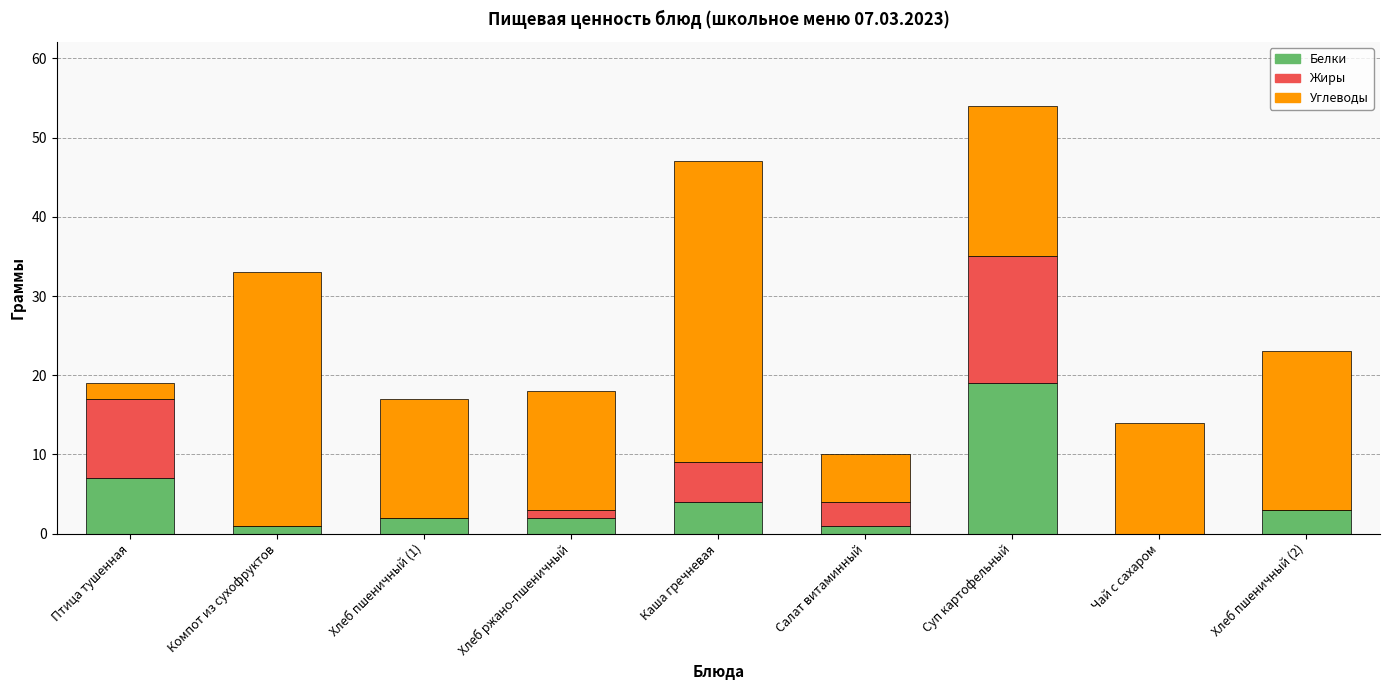

Which category has the highest value in the Белки series?

Суп картофельный